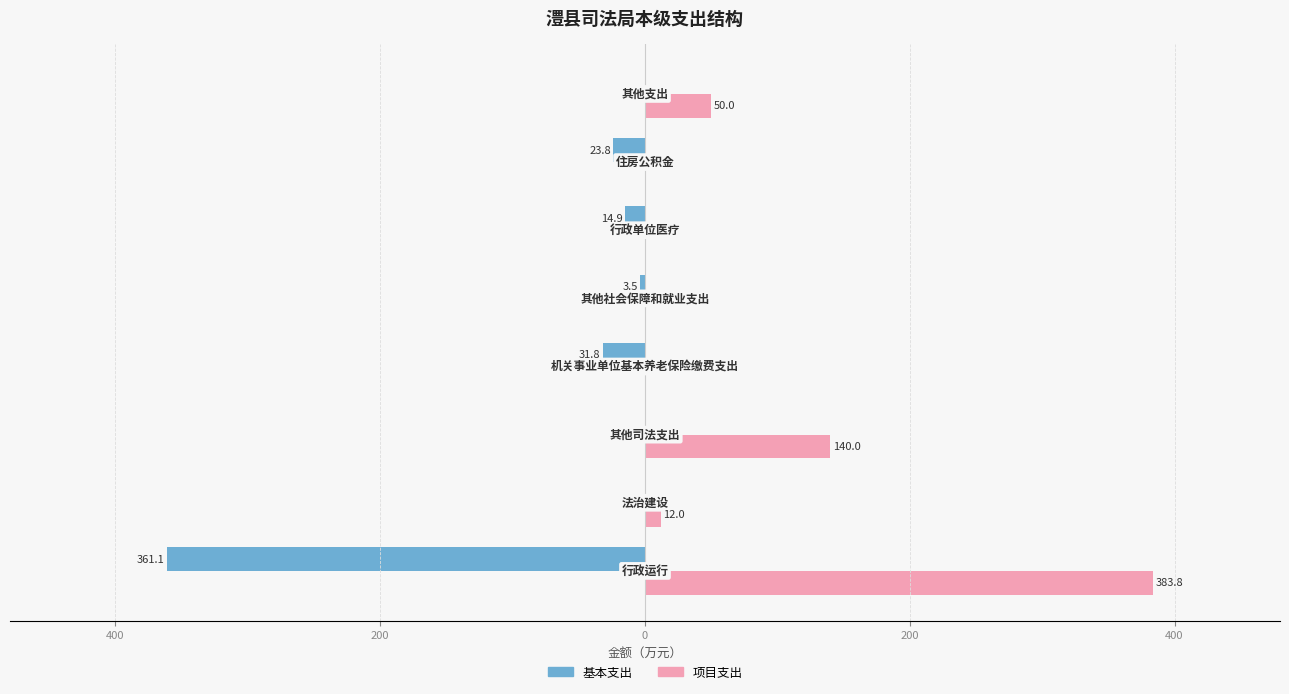

What are all the series names shown in the legend?

基本支出, 项目支出